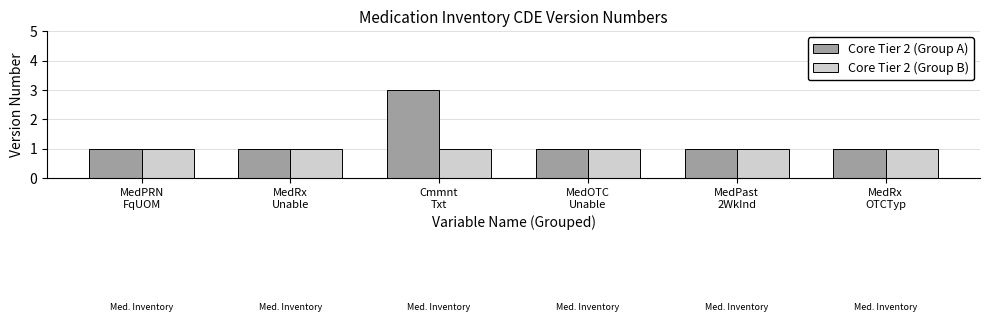

List the series in order of their overall mean, highest first.

Core Tier 2 (Group A), Core Tier 2 (Group B)